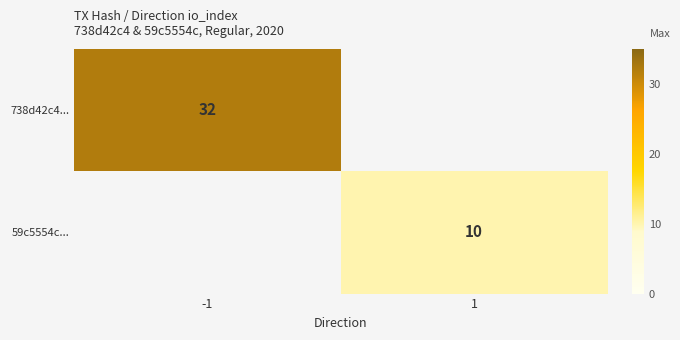

The 59c5554c... series shows 10 at 1. True or false?

True